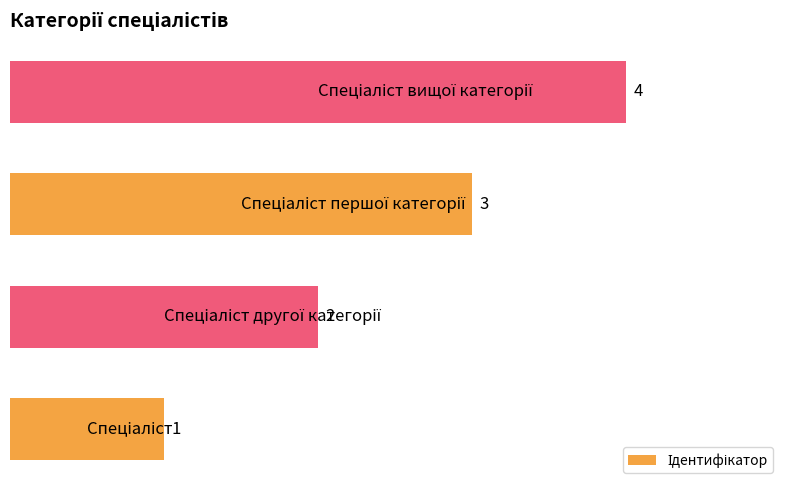

What is the maximum value shown in the chart?

4